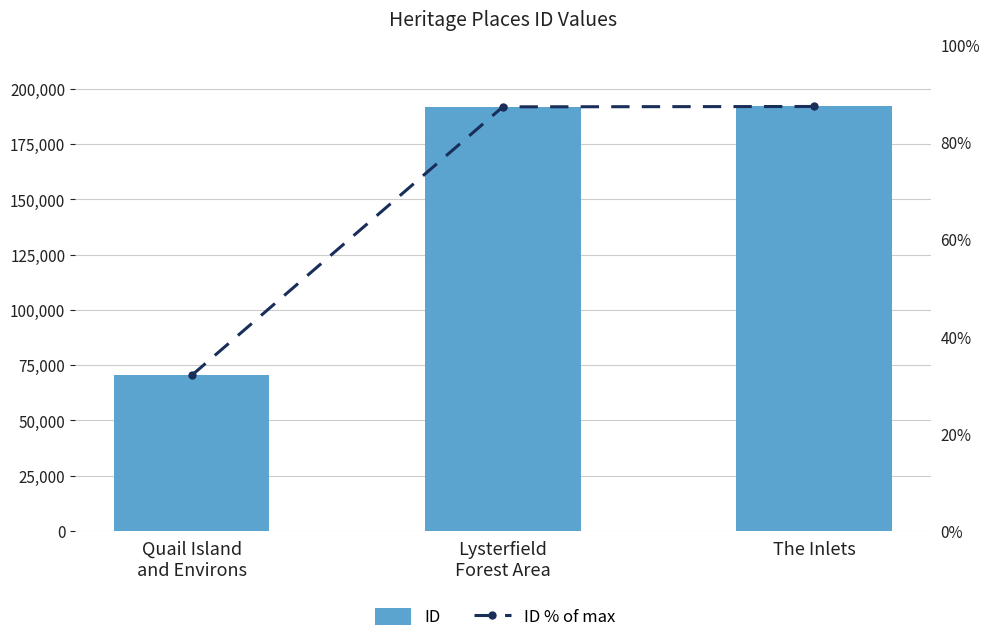

What position from the left is The Inlets?

3